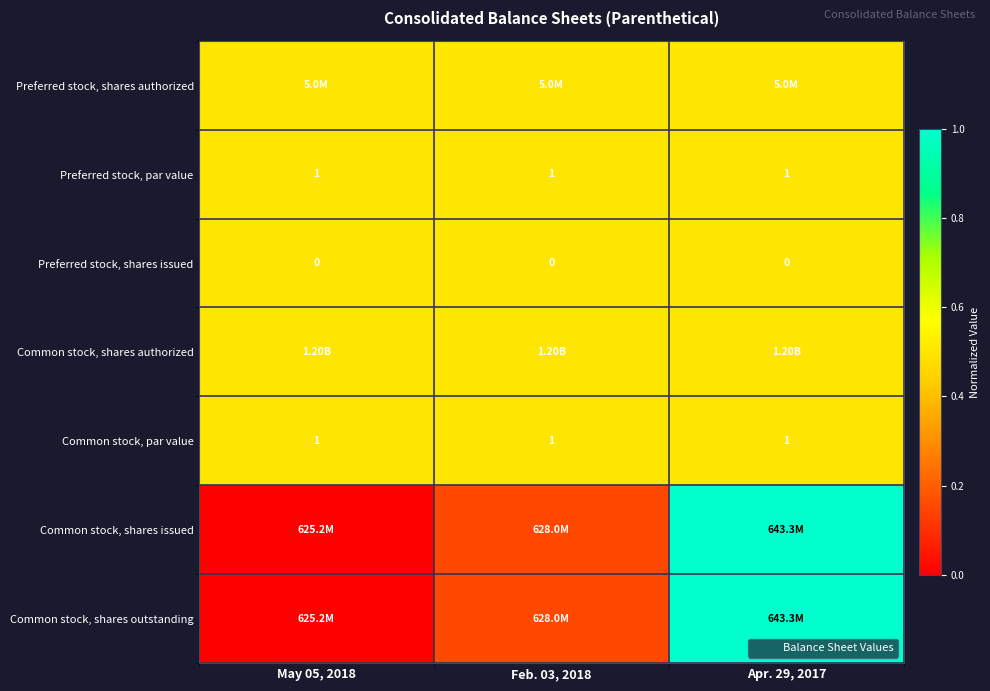

At how many categories does at least one series exceed 0?

3